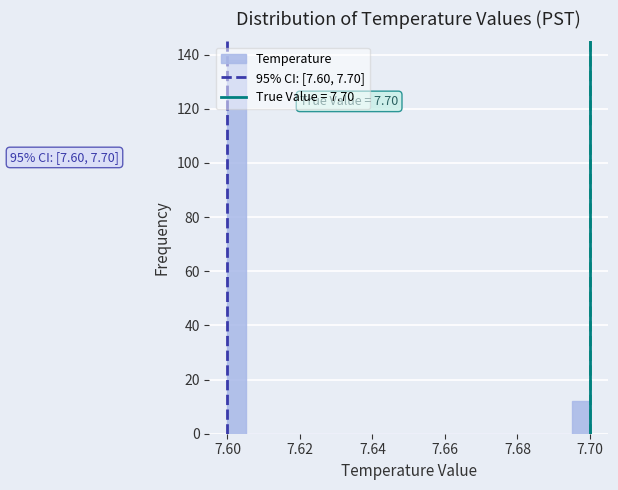

Around what value on the x-axis is the tallest bar? Give the approximate position of its centre, as read against the axis.

7.602